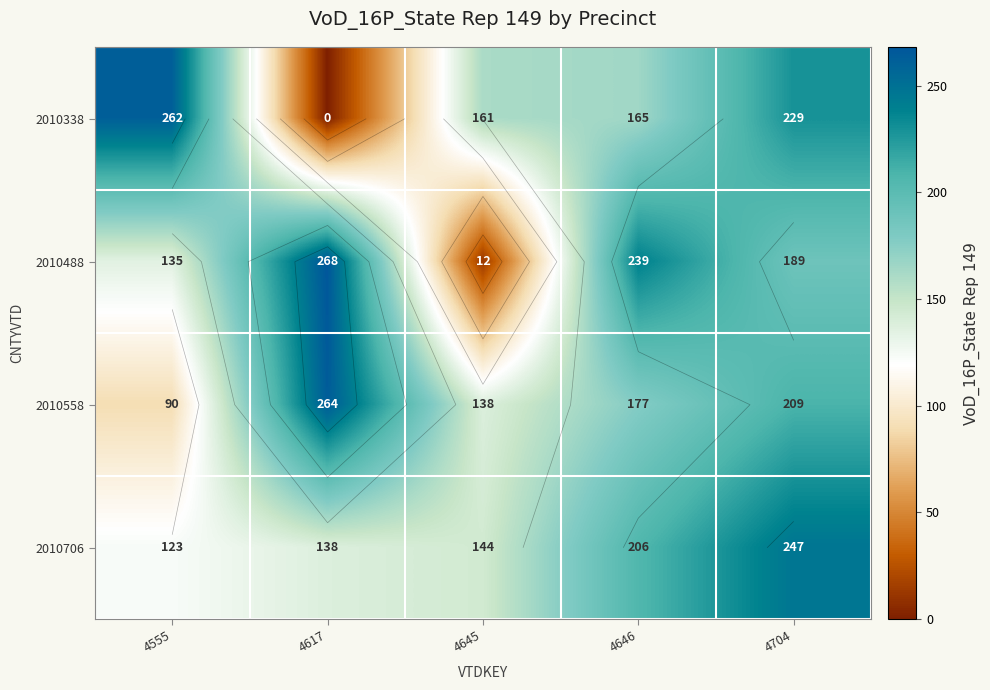

True or false: 2010338 has a value of 68 at 4704.

False